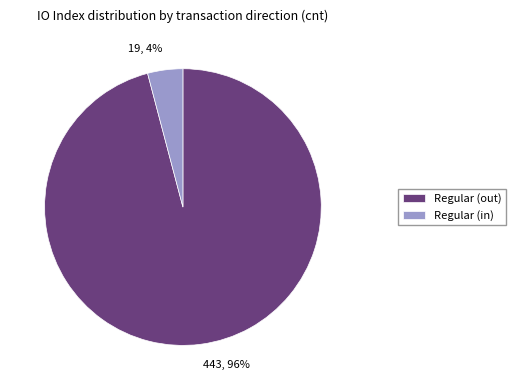

To the nearest percent, what is the combined percentage of 443 and 19?

100%